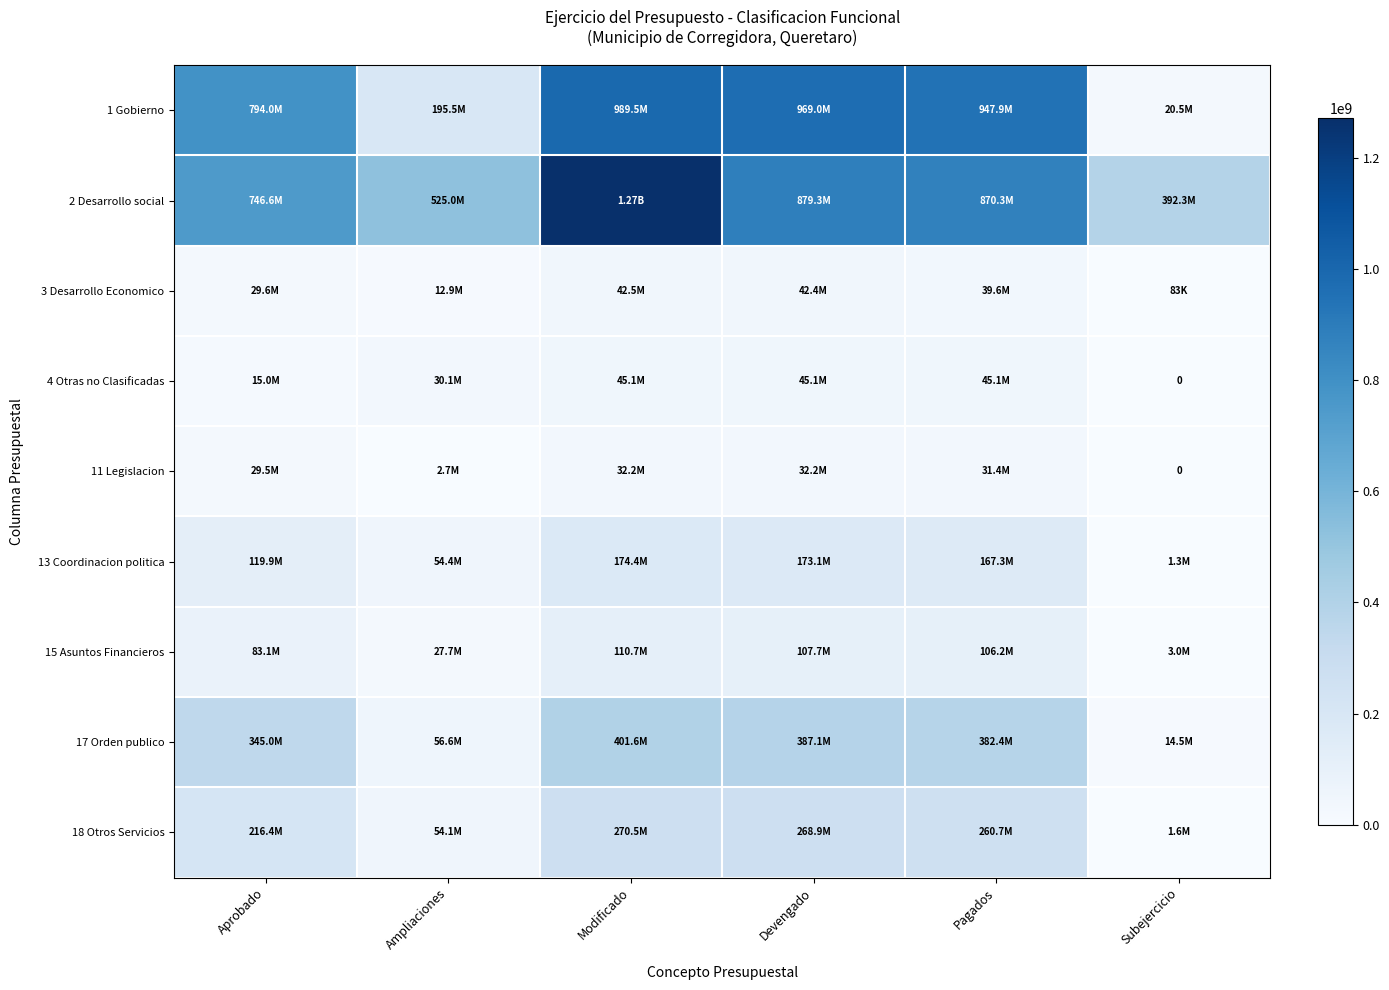

Is the value of 15 Asuntos Financieros at Subejercicio greater than the value of 1 Gobierno at Pagados?

No